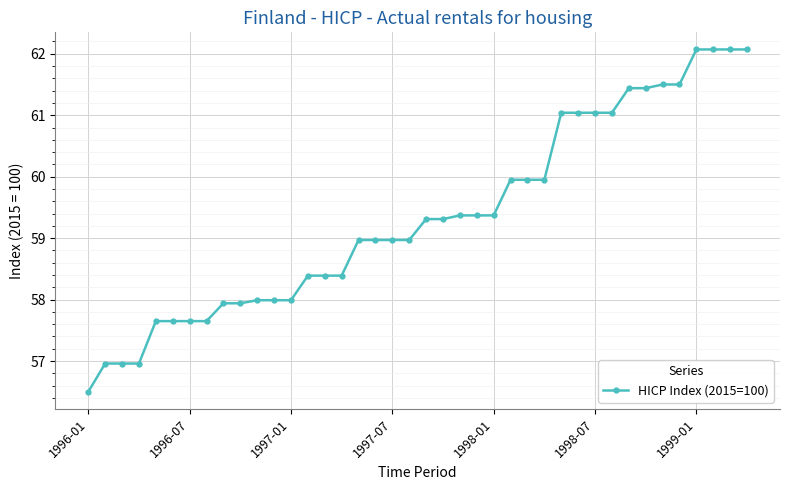

What is the sum of all values?

2373.8